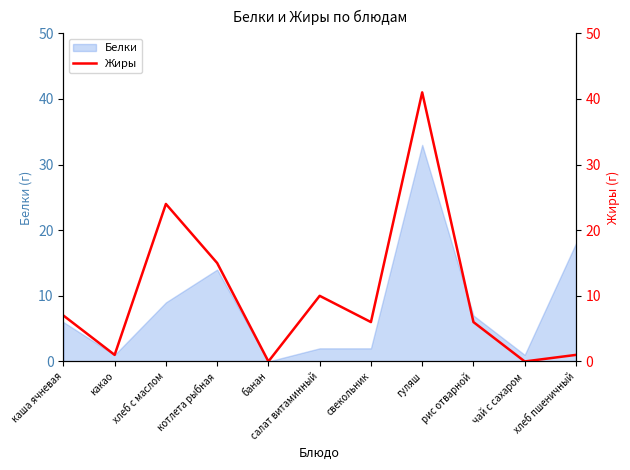

How many lines are shown in the chart?

1